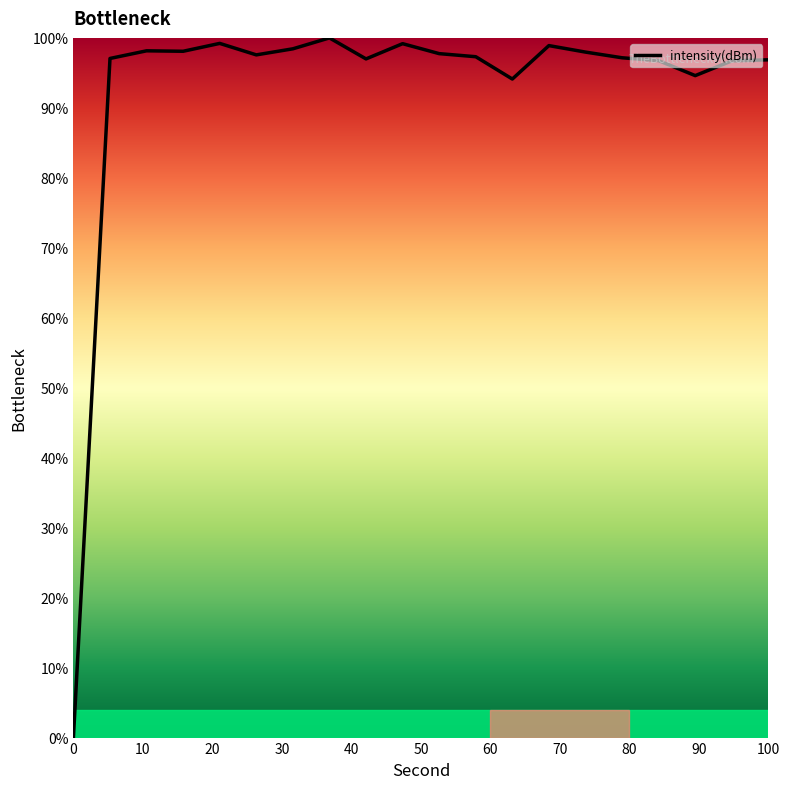

What is the value of the 2nd point from the left?

97.1